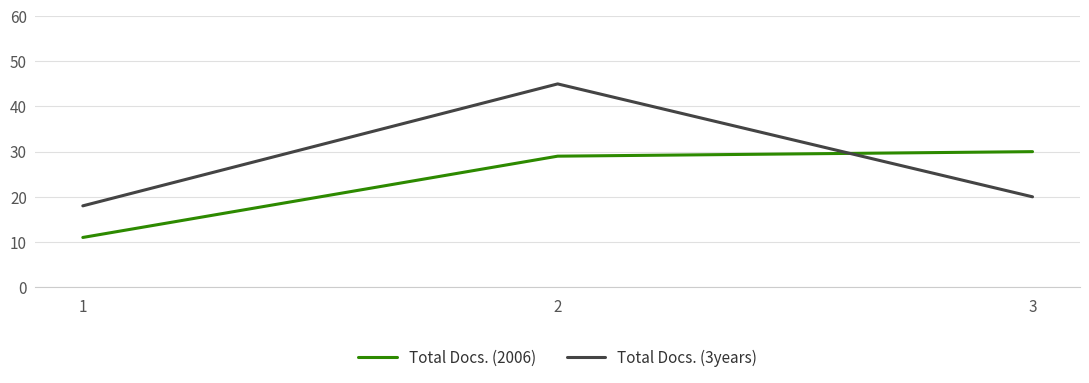

How many lines are shown in the chart?

2